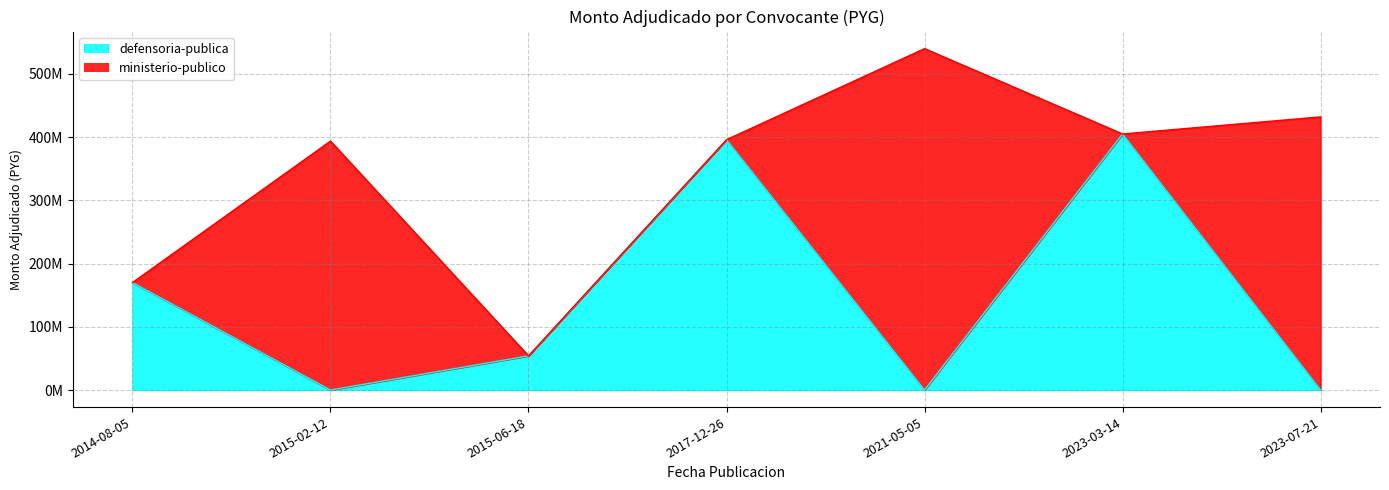

What are all the series names shown in the legend?

defensoria-publica, ministerio-publico